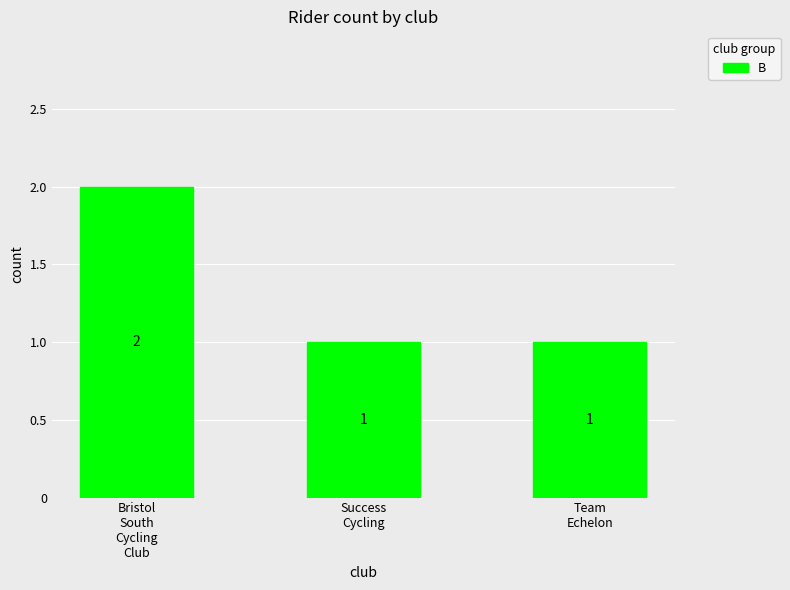

What is the value of the 2nd bar from the left?

1